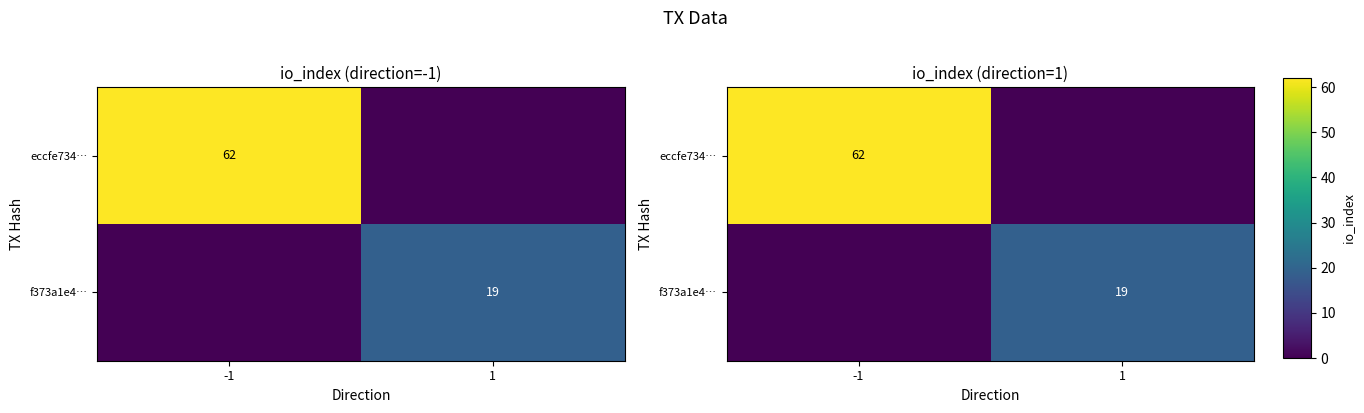

At -1, list the series in order from largest to smallest.

eccfe734…, f373a1e4…